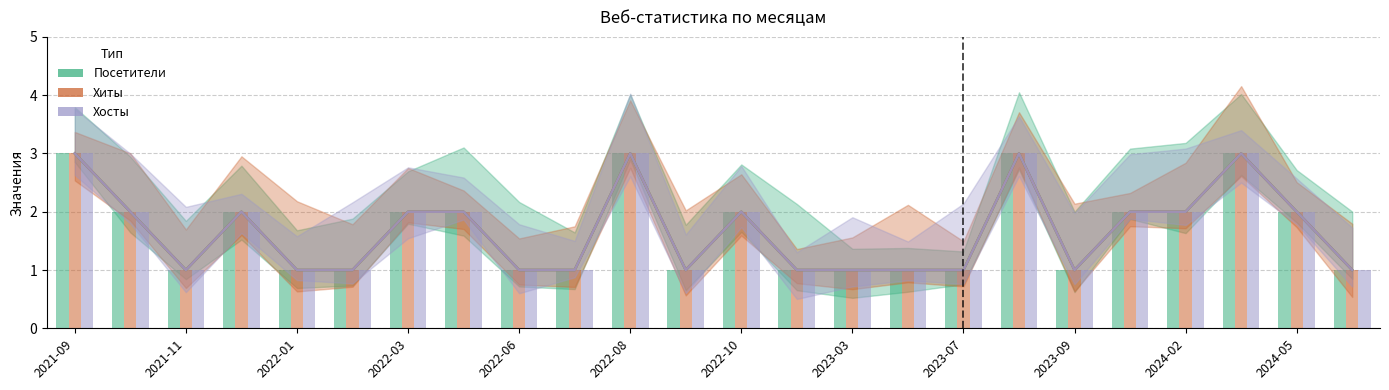

Reading left to right, what are all the values shown in this chart?

Посетители: 3	2	1	2	1	1	2	2	1	1	3	1	2	1	1	1	1	3	1	2	2	3	2	1
Хиты: 3	2	1	2	1	1	2	2	1	1	3	1	2	1	1	1	1	3	1	2	2	3	2	1
Хосты: 3	2	1	2	1	1	2	2	1	1	3	1	2	1	1	1	1	3	1	2	2	3	2	1